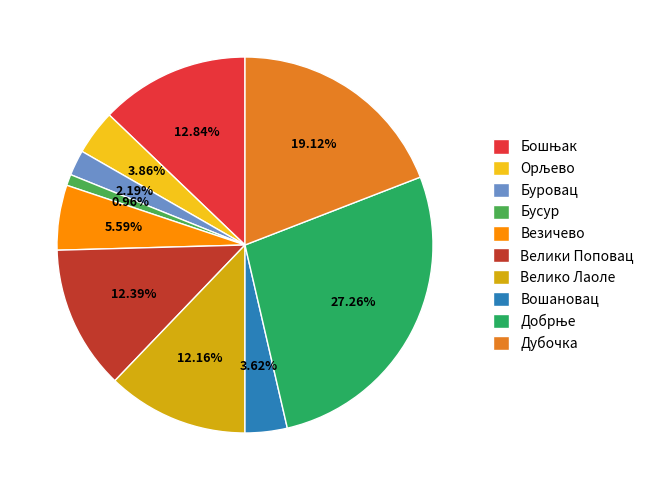

To the nearest percent, what portion does Бусур represent?

1%